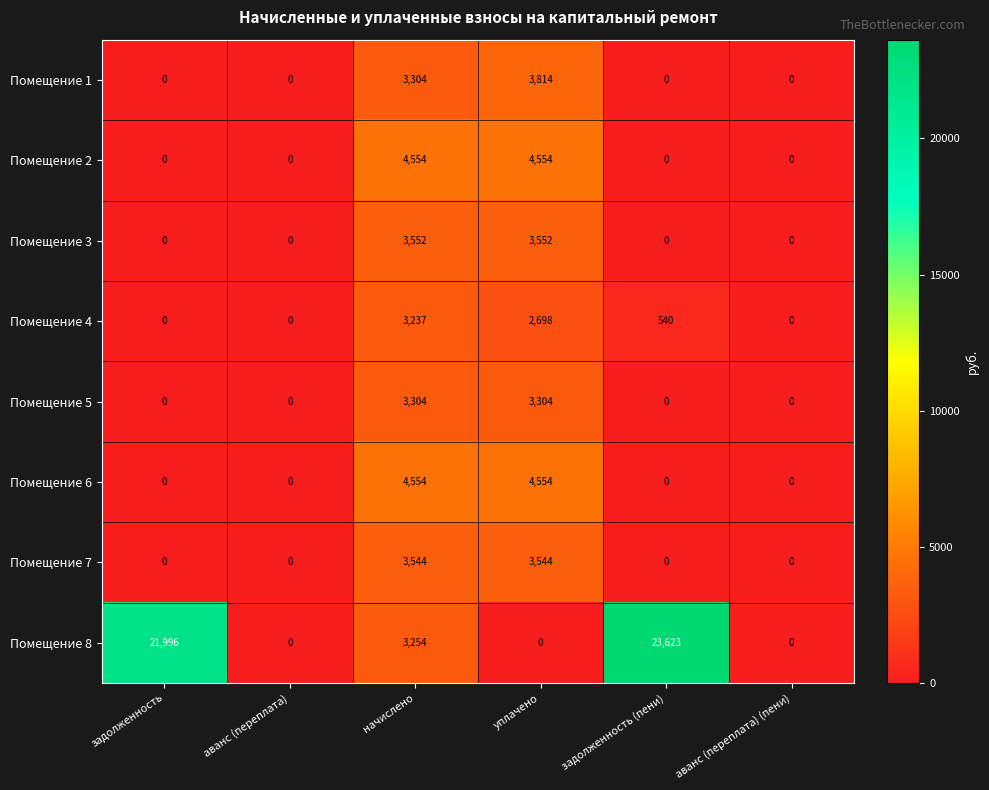

Is it true that Помещение 5 equals -2022 at аванс (переплата) (пени)?

False